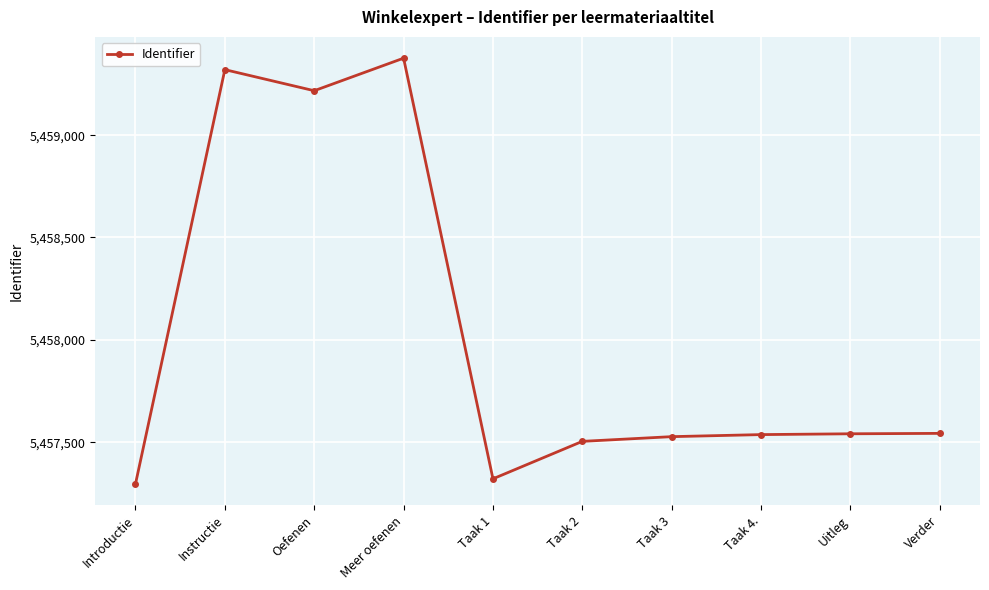

What is the maximum value shown in the chart?

5459376